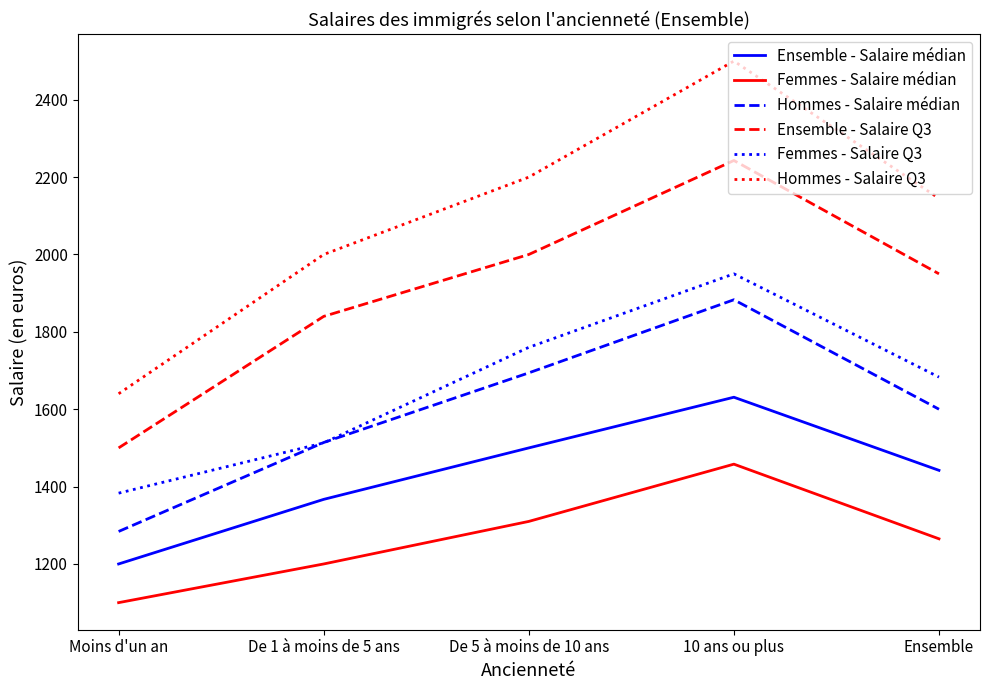

What is the difference between the maximum and minimum values in the Femmes - Salaire Q3 series?

567